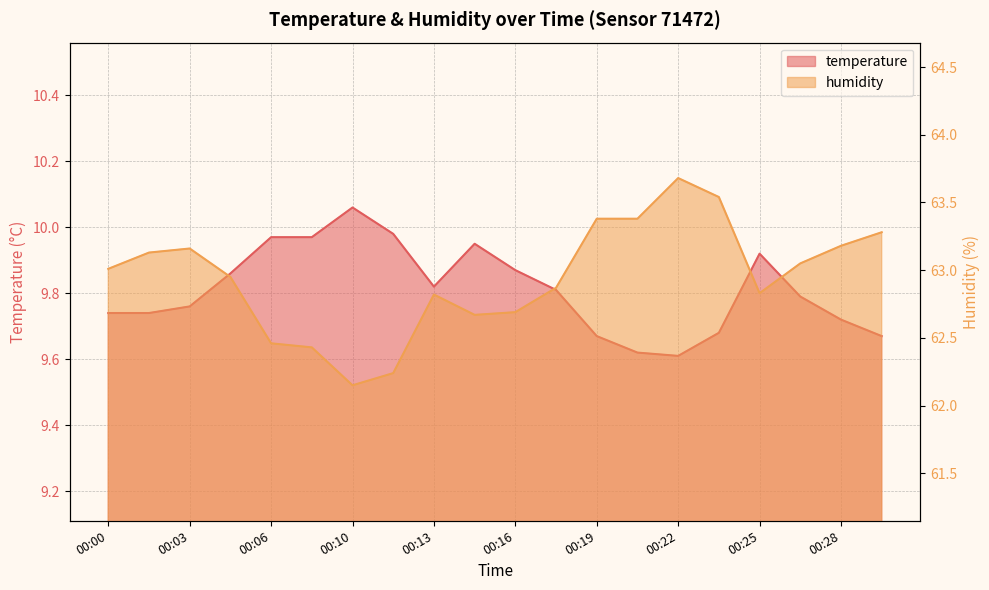

True or false: humidity and temperature cross at least once.

False